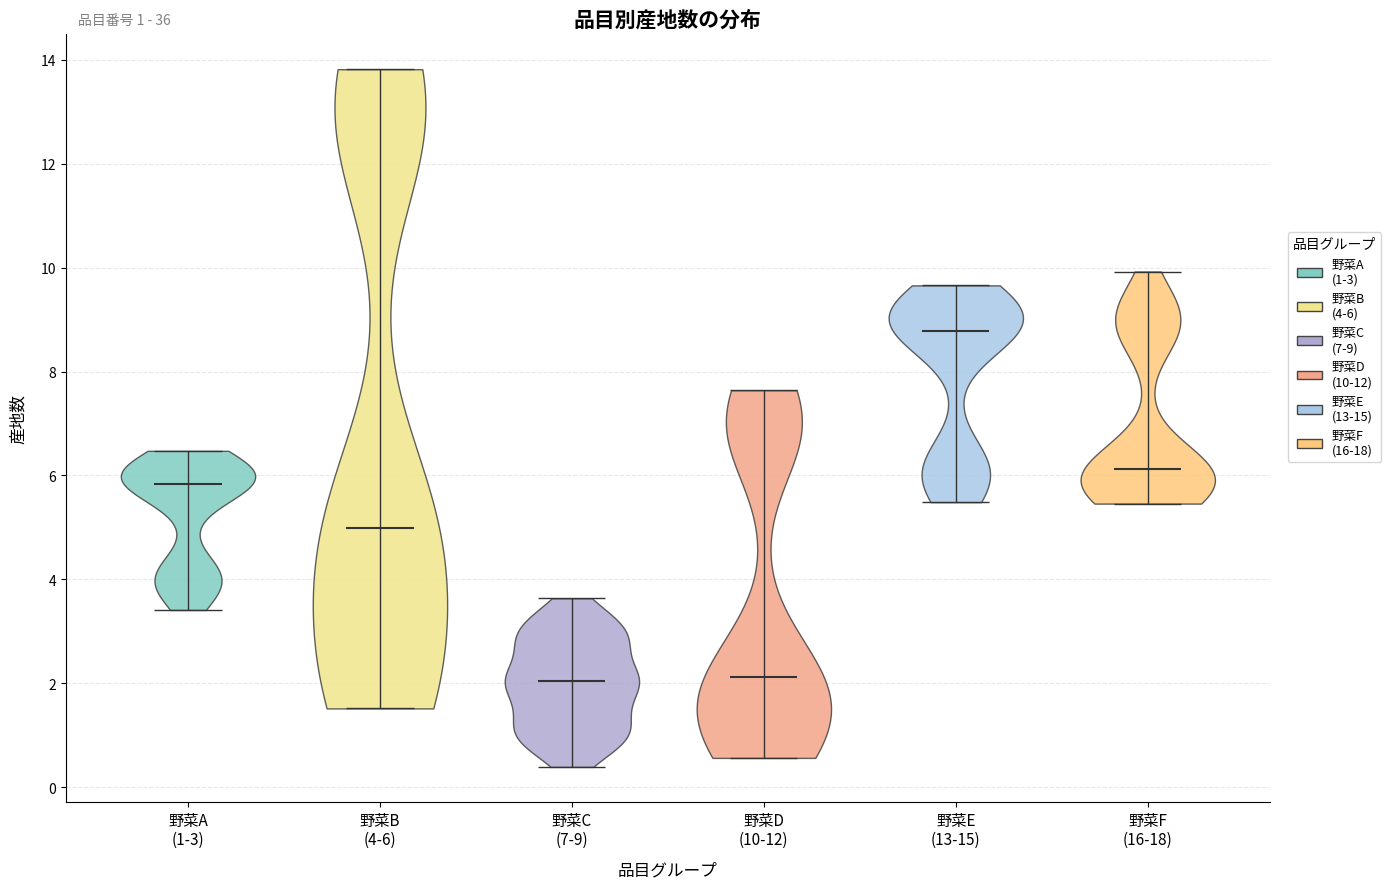

Reading left to right, read every violin against the y-axis: where its median line is, and the lowest and highest points it reaches. The values are not printed on the chart, so give them approximately, as read against the axis.

野菜A (1-3): median line 5.8, lowest point 3.4, highest point 6.4
野菜B (4-6): median line 5.0, lowest point 1.6, highest point 13.8
野菜C (7-9): median line 2.0, lowest point 0.4, highest point 3.6
野菜D (10-12): median line 2.2, lowest point 0.6, highest point 7.6
野菜E (13-15): median line 8.8, lowest point 5.4, highest point 9.6
野菜F (16-18): median line 6.2, lowest point 5.4, highest point 10.0